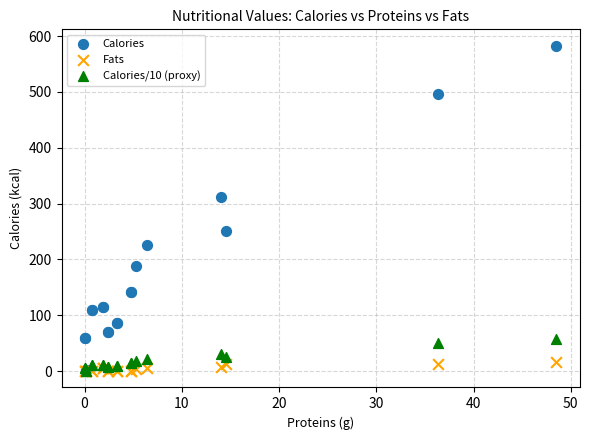

Which series has the widest spread of Y values?

Calories